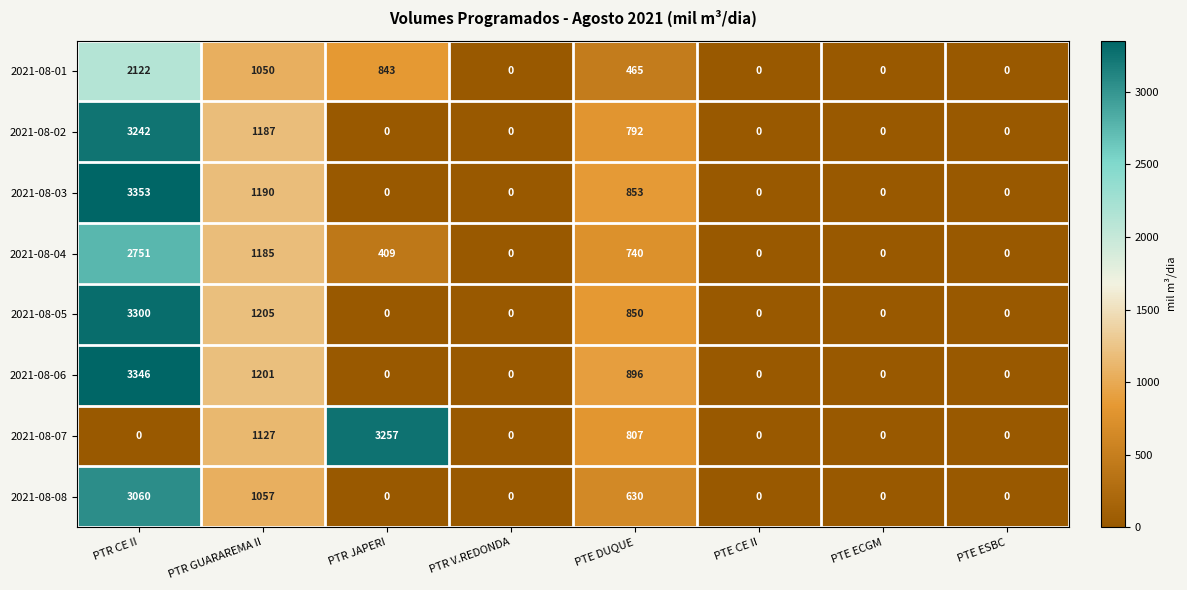

At PTR GUARAREMA II, list the series in order from smallest to largest.

2021-08-01, 2021-08-08, 2021-08-07, 2021-08-04, 2021-08-02, 2021-08-03, 2021-08-06, 2021-08-05